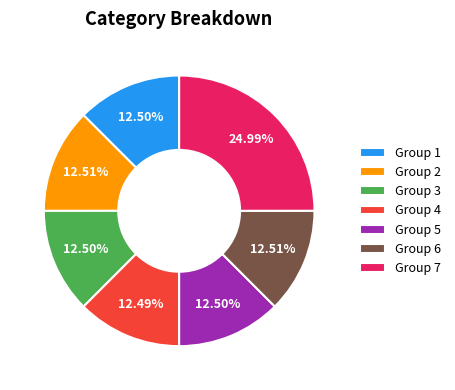

Does any single category account for the majority?

No